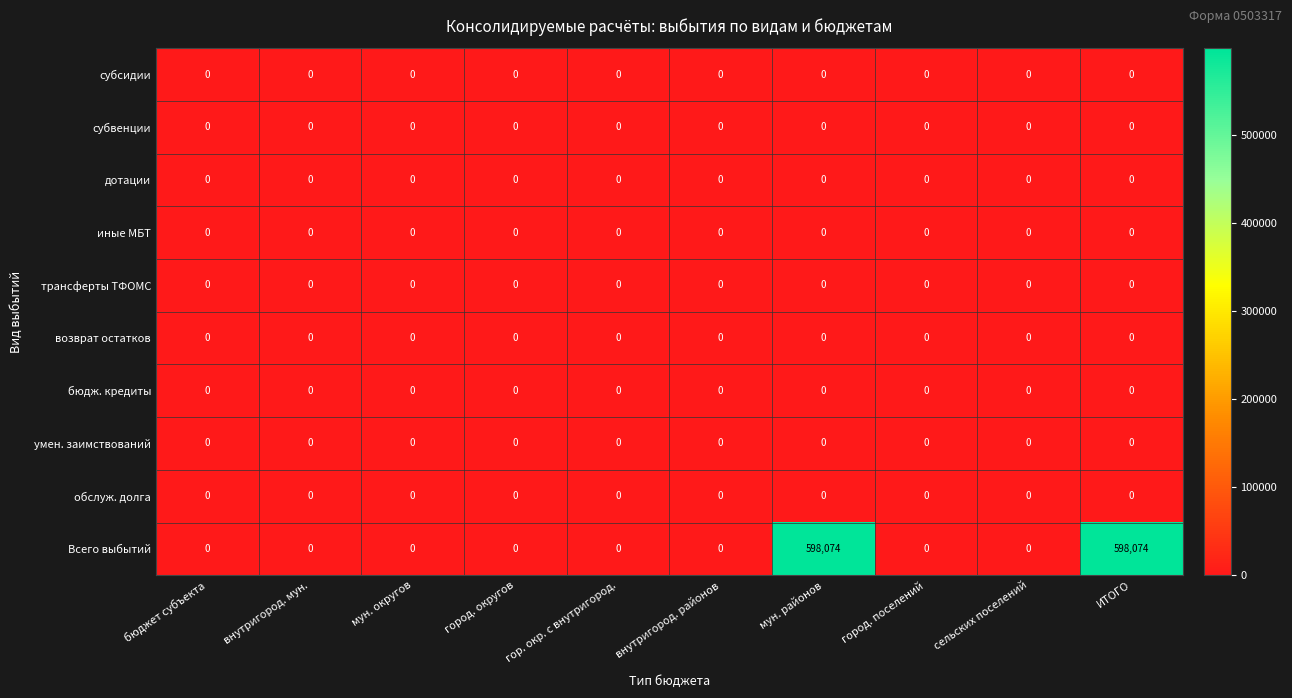

Is it true that возврат остатков equals 0 at гор. окр. с внутригород.?

True